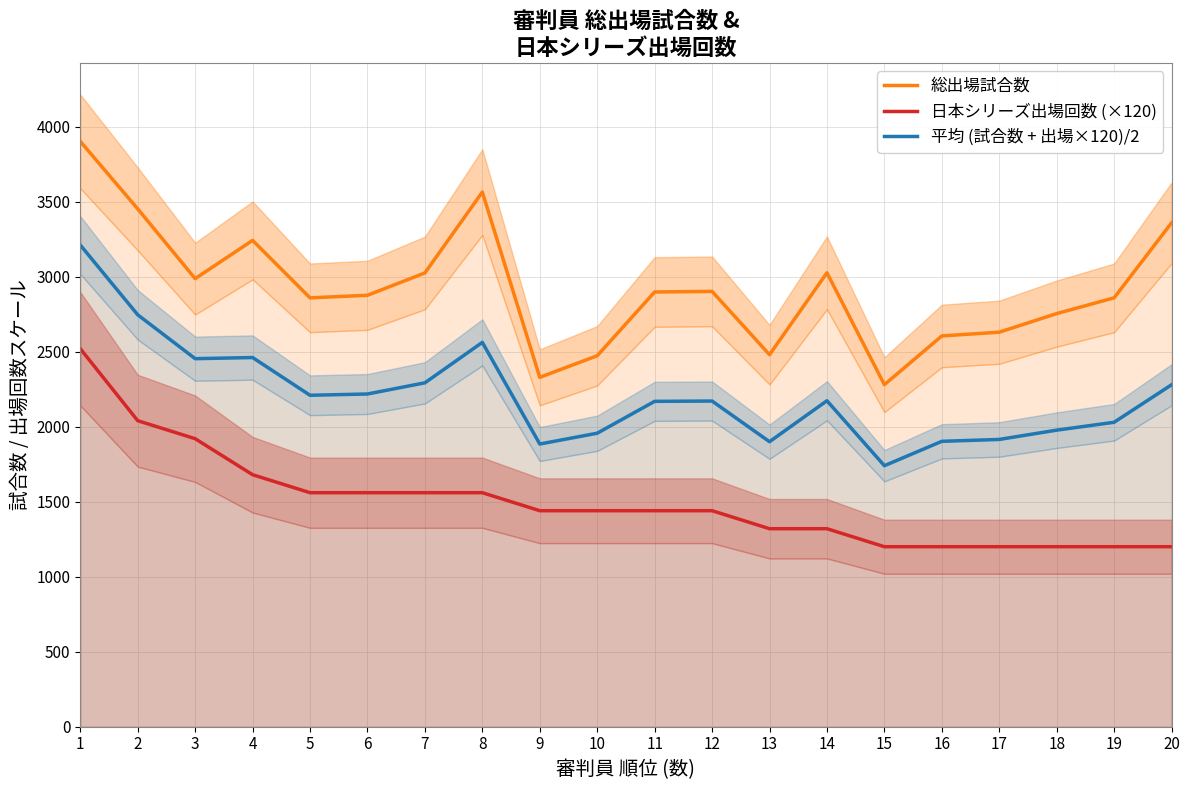

What is the approximate value of 平均 (試合数 + 出場×120)/2 at 20?

2279.5